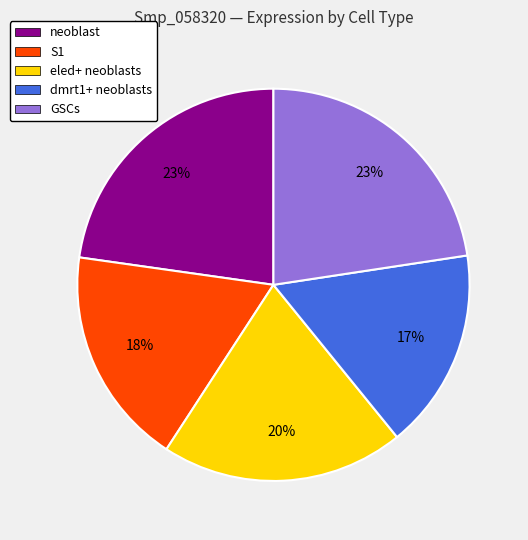

Is it true that dmrt1+ neoblasts is 29% of the pie?

False